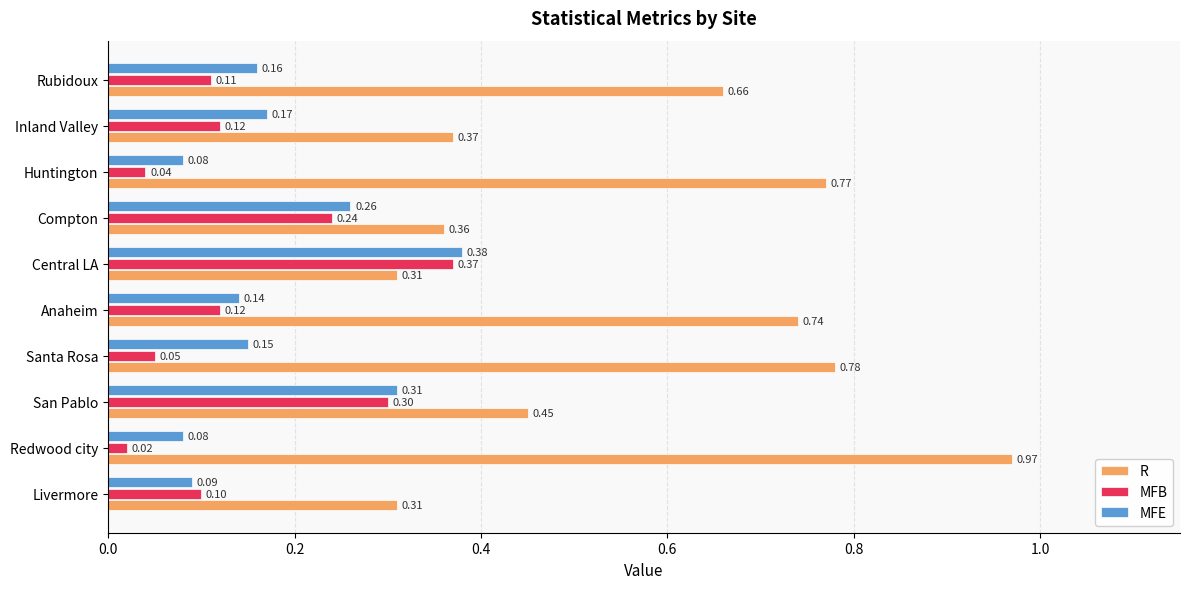

At which label does MFB reach its peak?

Central LA